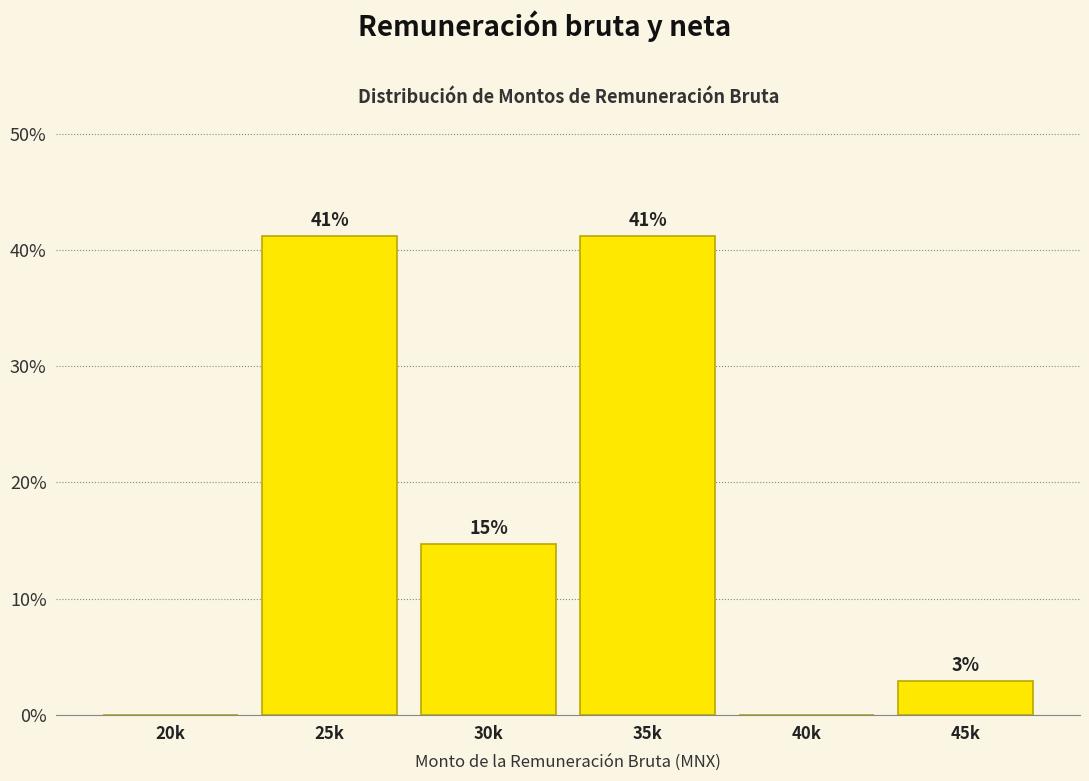

At which label is the value closest to 20?

30k